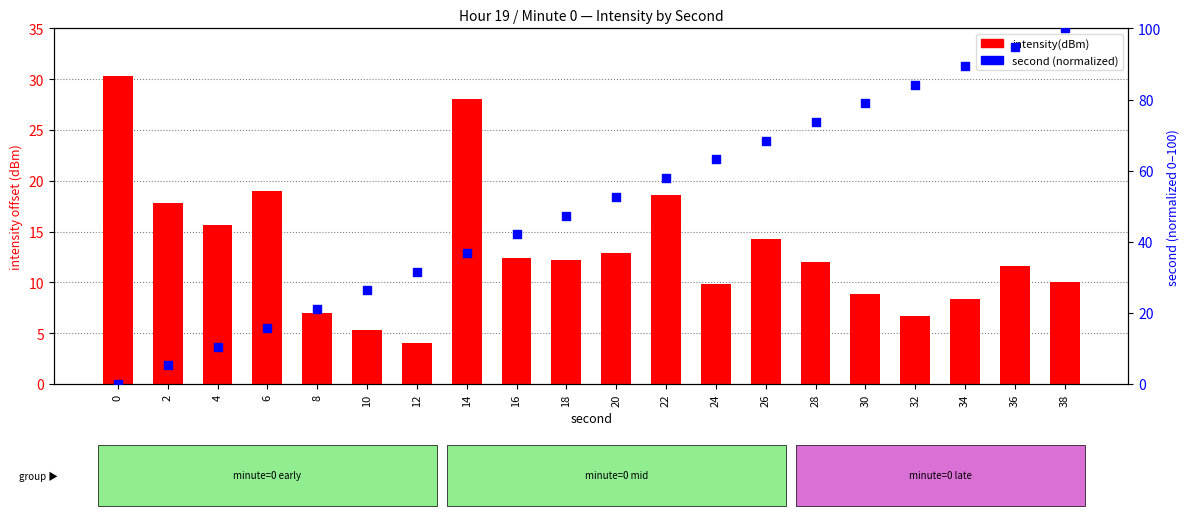

What is the total value across all series at 10?

31.7